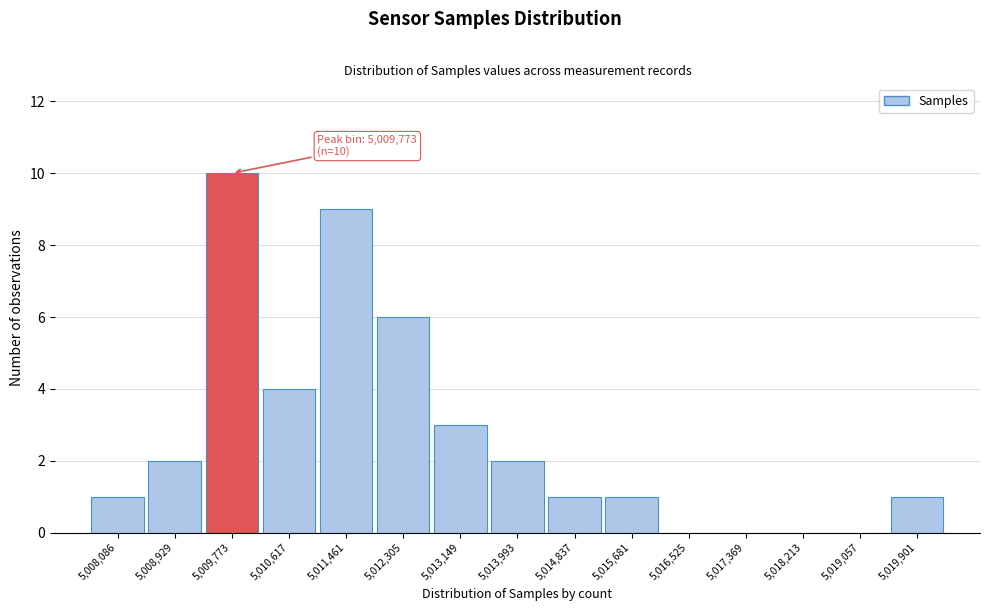

Reading right to left, what are all the values shown in this chart?

5,019,901=1	5,019,057=0	5,018,213=0	5,017,369=0	5,016,525=0	5,015,681=1	5,014,837=1	5,013,993=2	5,013,149=3	5,012,305=6	5,011,461=9	5,010,617=4	5,009,773=10	5,008,929=2	5,008,086=1